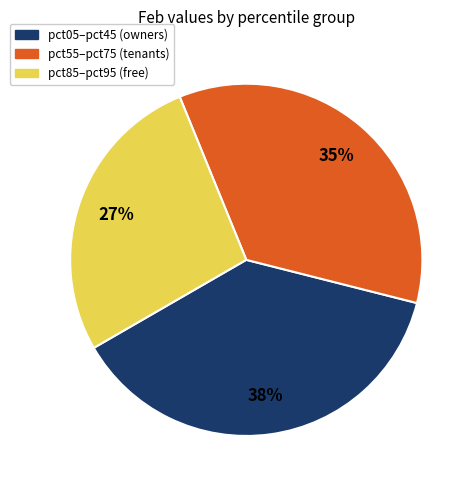

Count the number of slices in the pie.

3